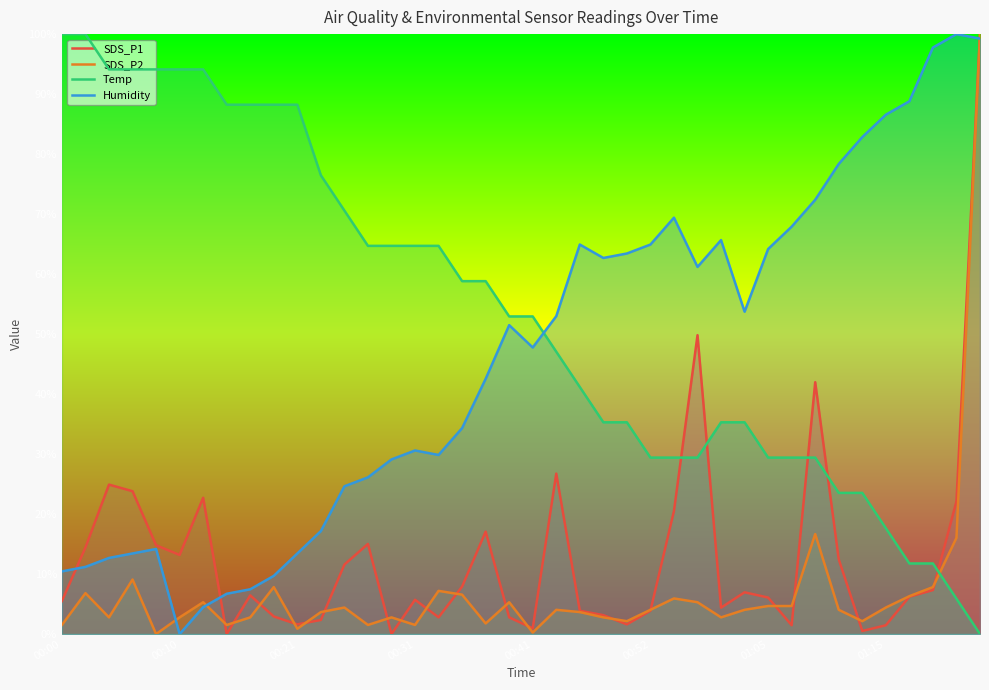

Which series has the largest total across all categories?

Temp